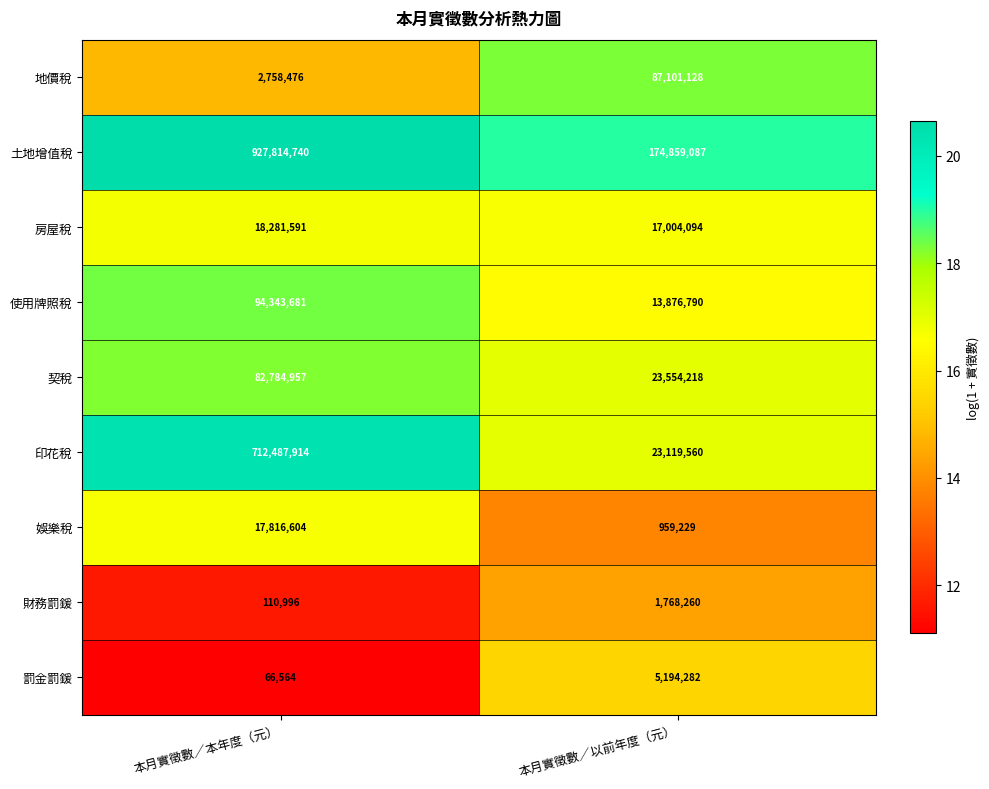

Rank the series by their maximum value, from lowest to highest.

財務罰鍰, 罰金罰鍰, 娛樂稅, 房屋稅, 契稅, 地價稅, 使用牌照稅, 印花稅, 土地增值稅